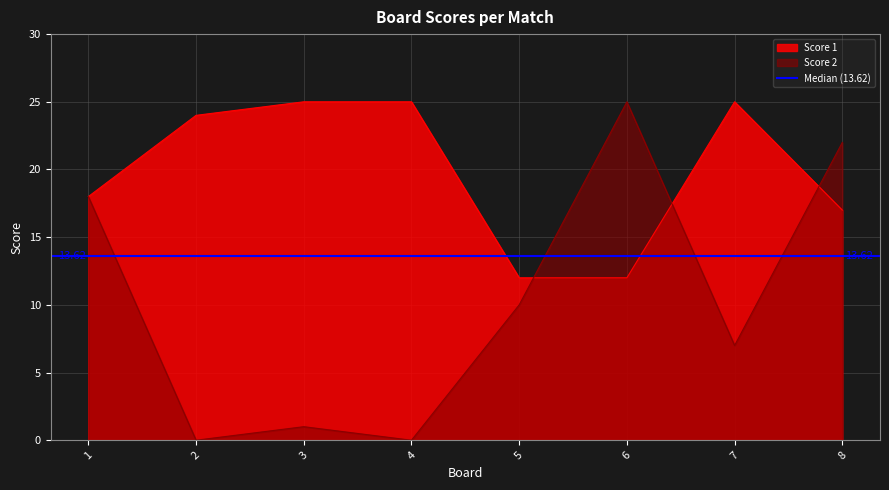

How many values in the Score 2 series exceed 10?

3